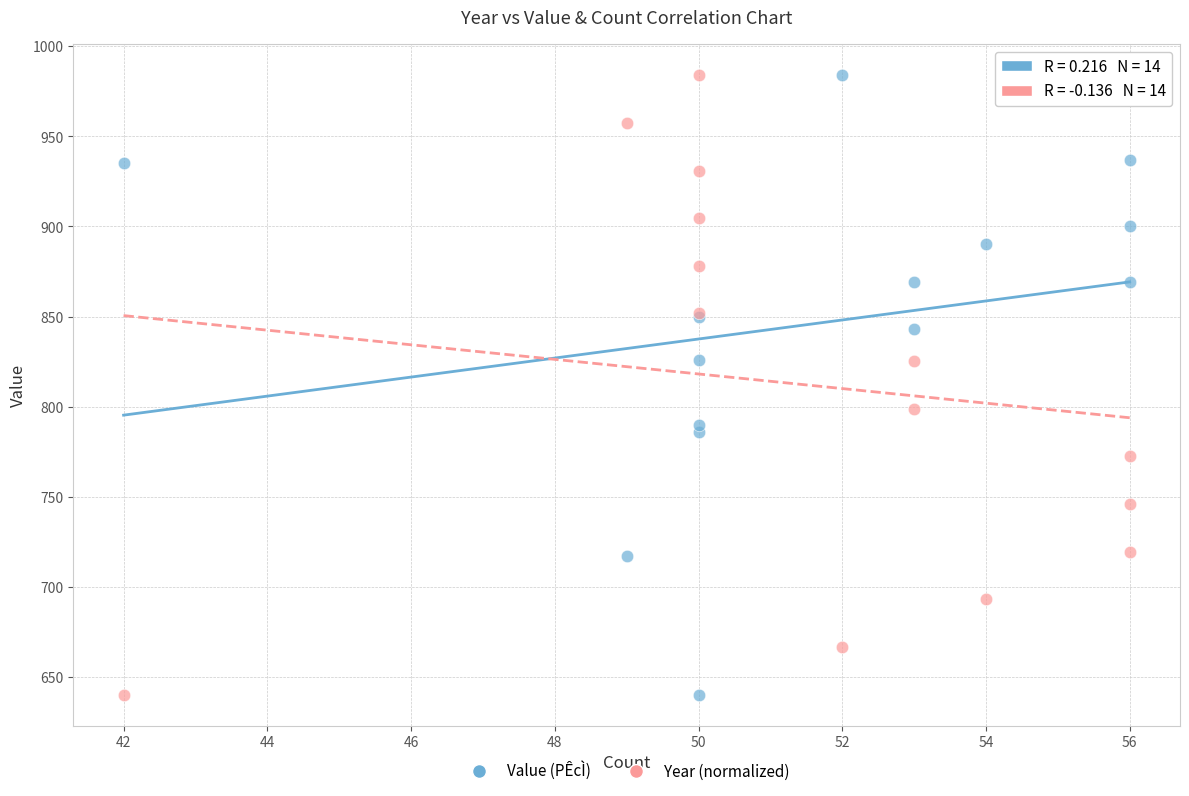

What is the X range (max minus min) for the scatter plot?

14.0